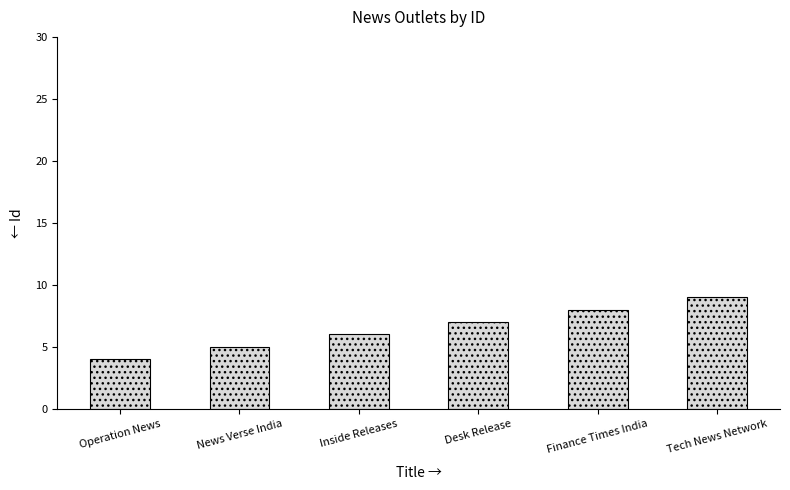

What is the change in value from Inside Releases to Finance Times India?

+2